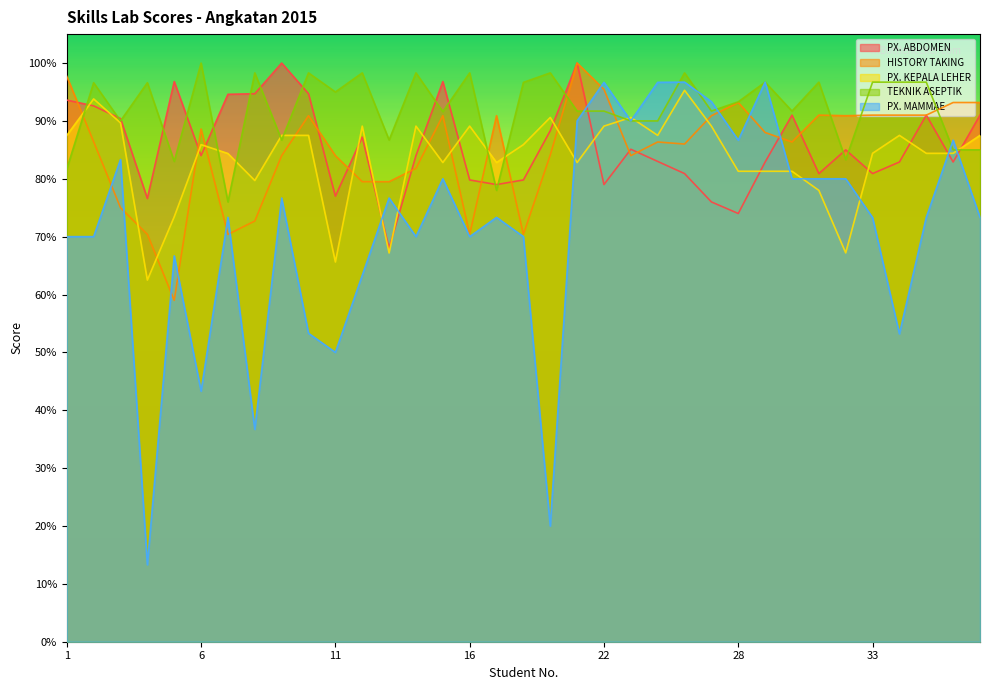

What is the difference between the maximum and minimum values in the HISTORY TAKING series?

41.0